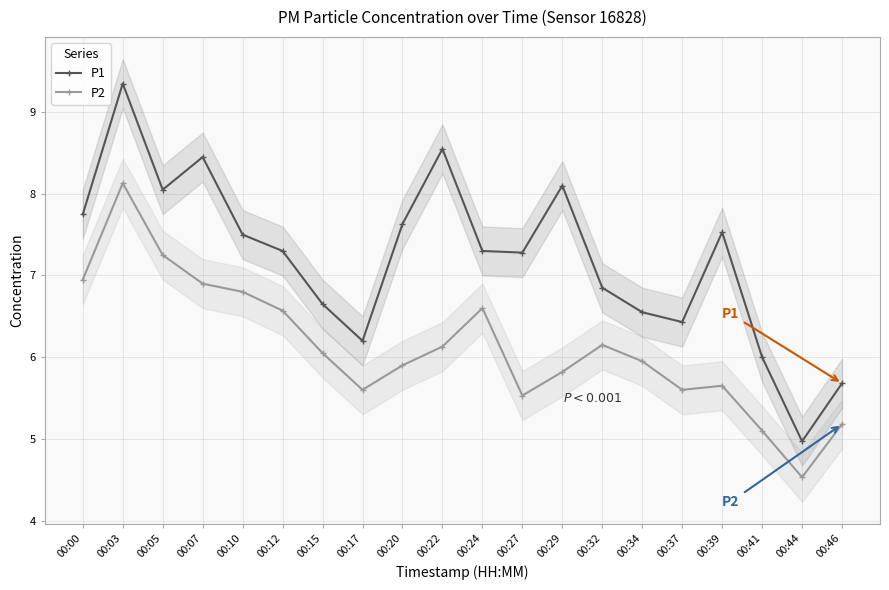

Count the number of data series in this chart.

2